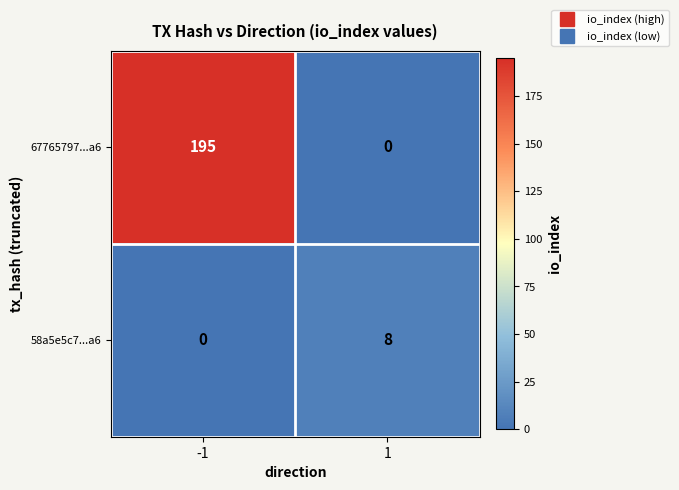

At which category is the sum across all series the highest?

-1